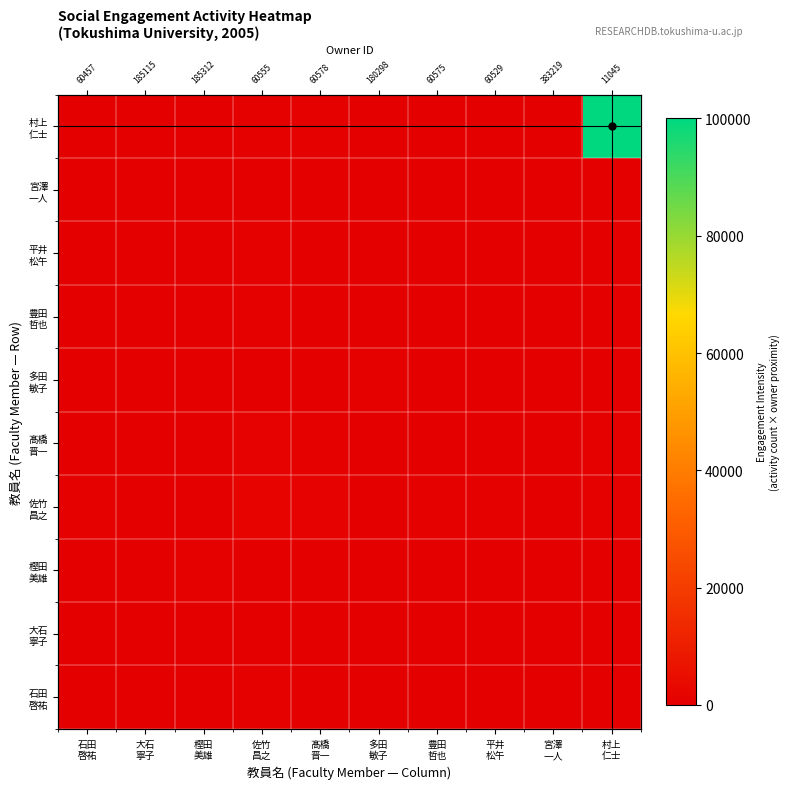

Is it true that 石田 啓祐 equals 3.4 at 多田 敏子?

False